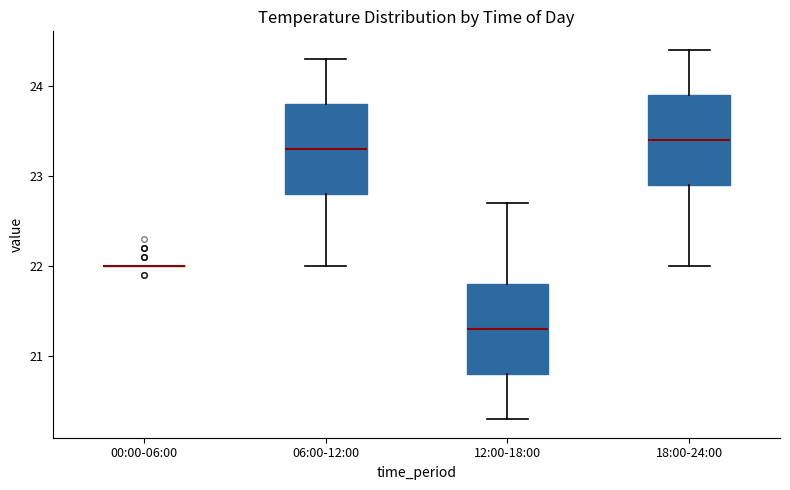

Reading left to right, read every box against the y-axis: the position of its median line, the range the box covers, and the ends of its whiskers. The values are not printed on the chart, so give them approximately, as read against the axis.

00:00-06:00: box collapsed to a line at 22.0, whiskers 22.0 to 22.0
06:00-12:00: median 23.3, box 22.8 to 23.8, whiskers 22.0 to 24.3
12:00-18:00: median 21.3, box 20.8 to 21.8, whiskers 20.3 to 22.7
18:00-24:00: median 23.4, box 22.9 to 23.9, whiskers 22.0 to 24.4